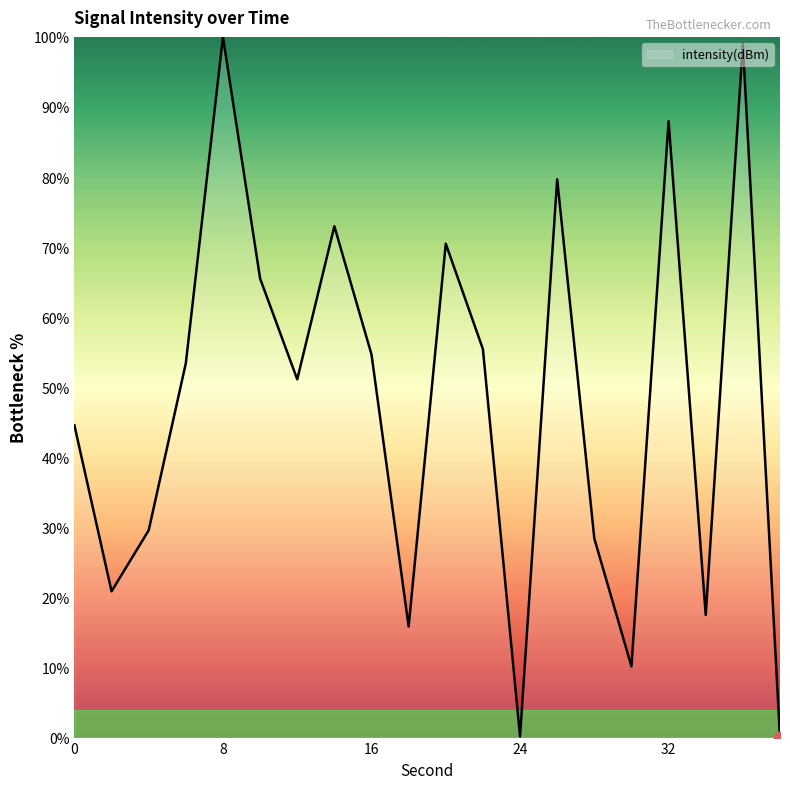

What is the greatest value displayed?

100.0